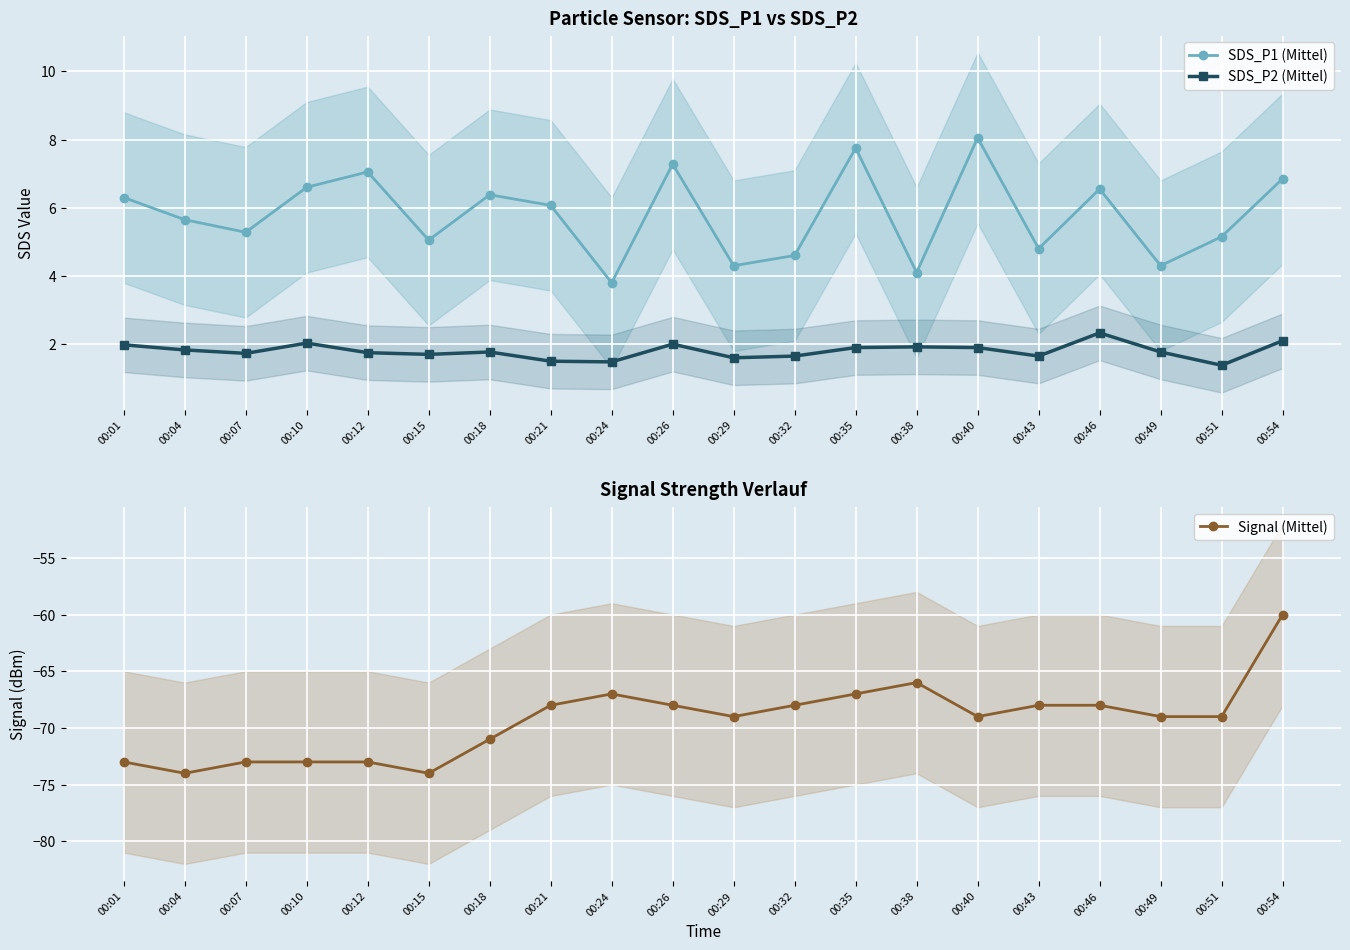

At how many categories does at least one series exceed -52?

20